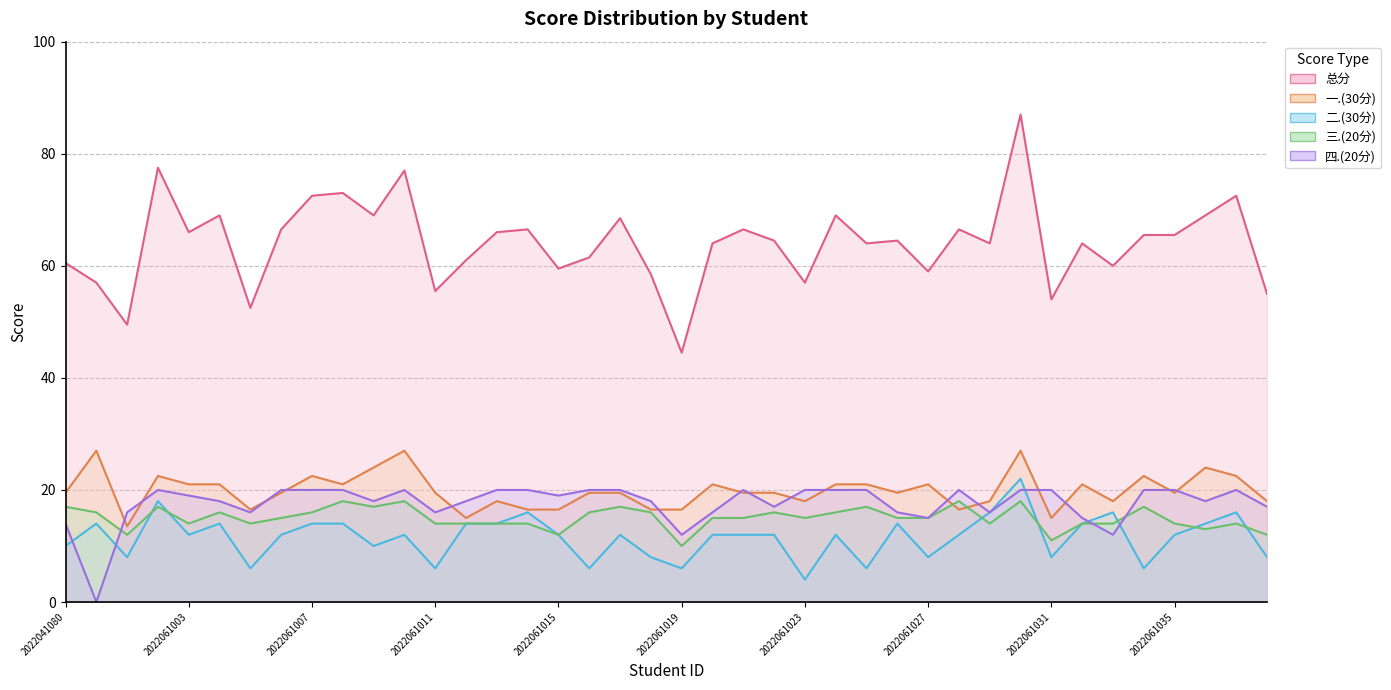

How many interior local peaks does the 一.(30分) series have?

11